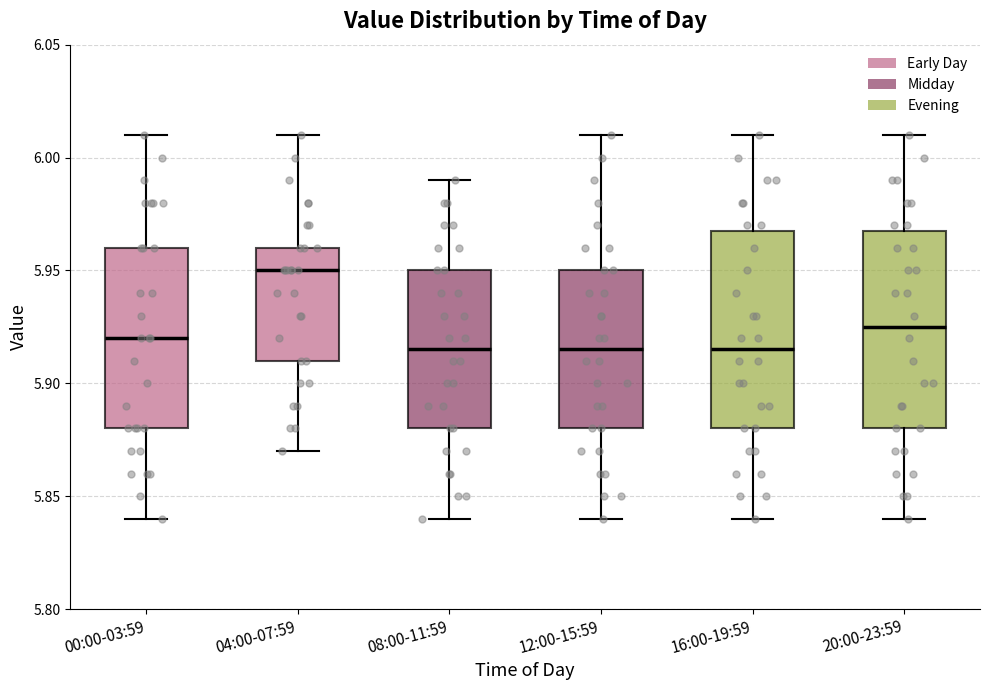

Where does the median line of the box for 12:00-15:59 sit on the y-axis? The values are not printed on the chart, so give them approximately, as read against the axis.

5.915